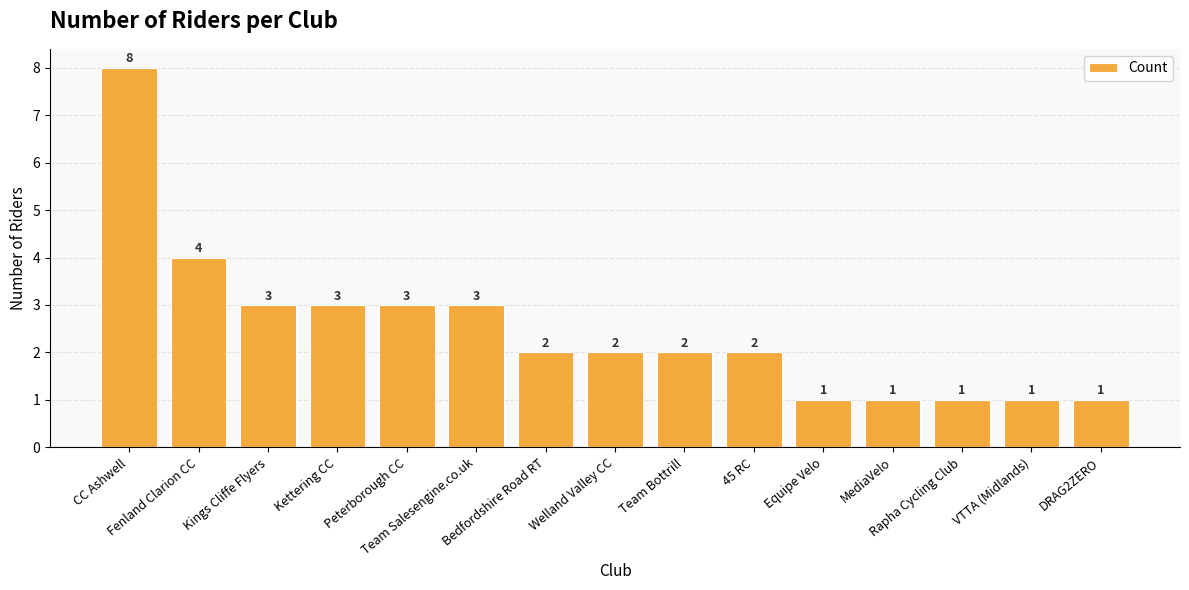

Reading left to right, what are all the values shown in this chart?

8	4	3	3	3	3	2	2	2	2	1	1	1	1	1